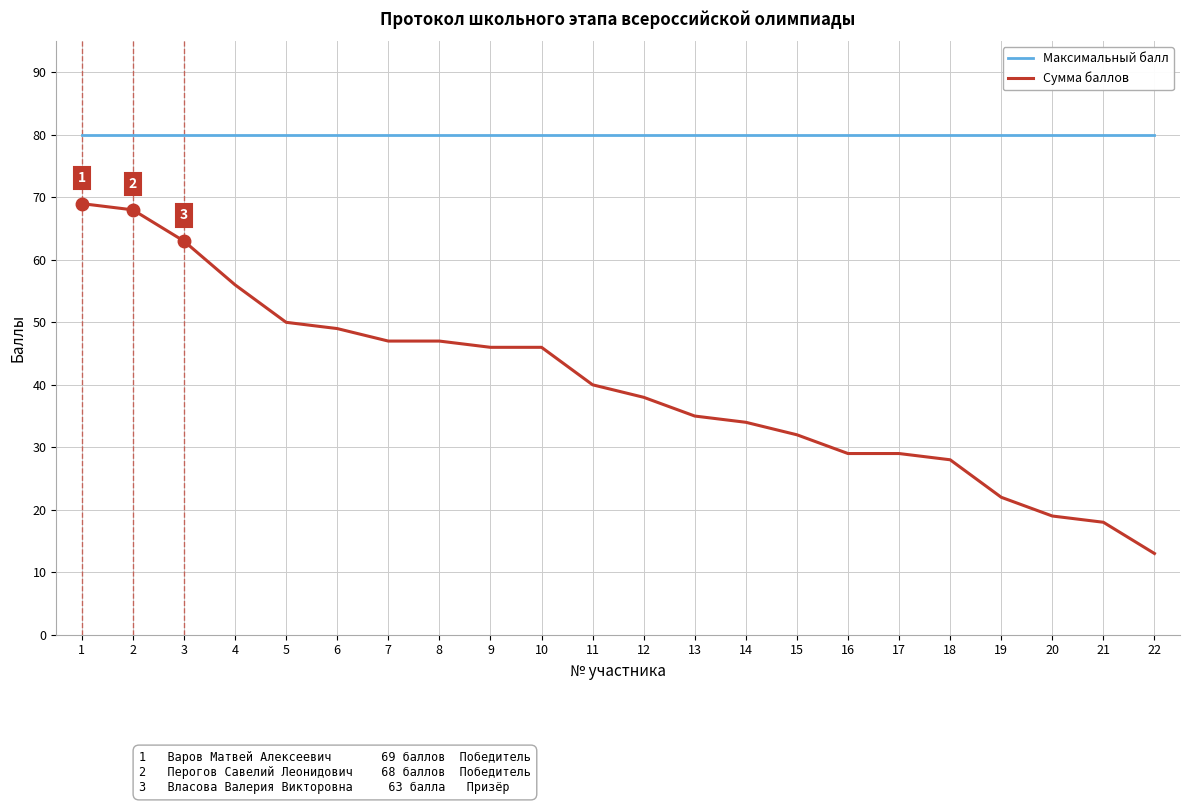

How many categories are shown in the chart?

22